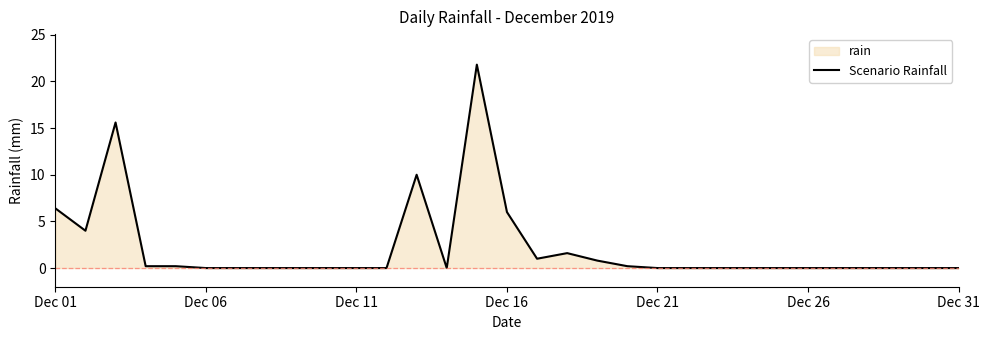

What is the greatest value displayed?

21.8